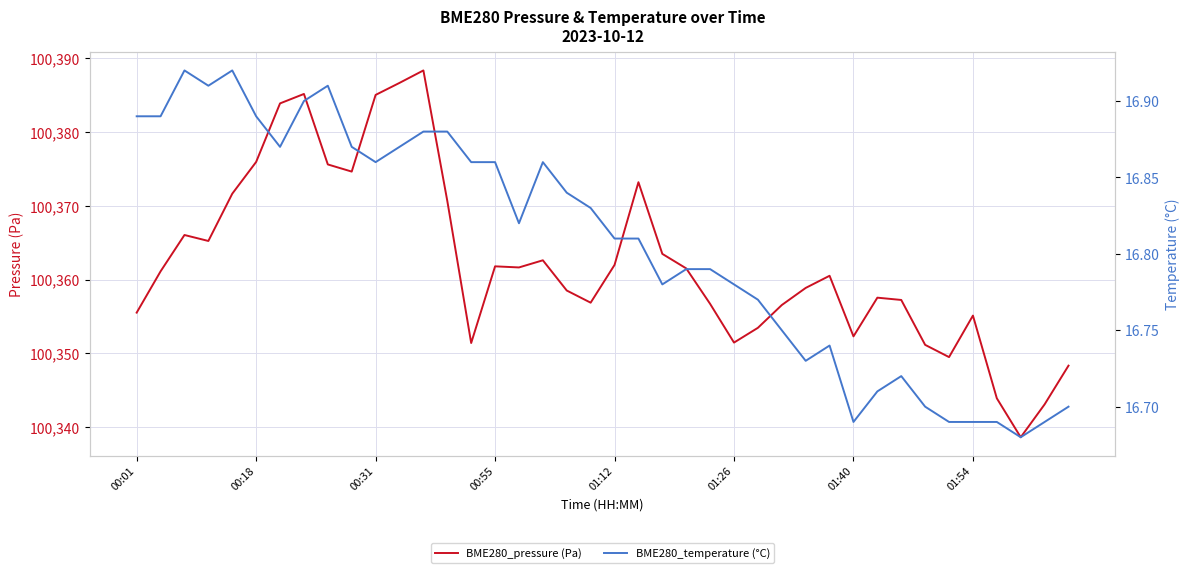

Does the chart have visible grid lines?

Yes